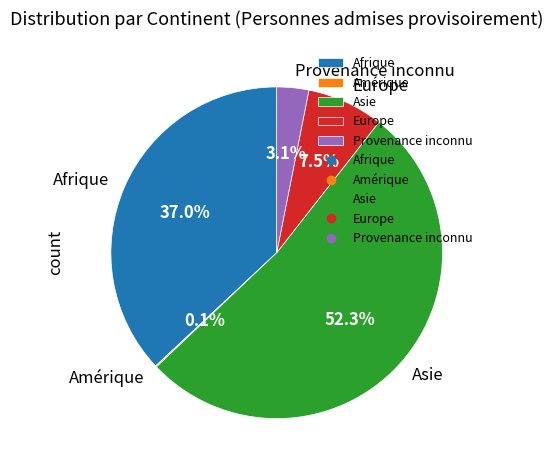

What percentage is the Asie slice, to the nearest percent?

52%